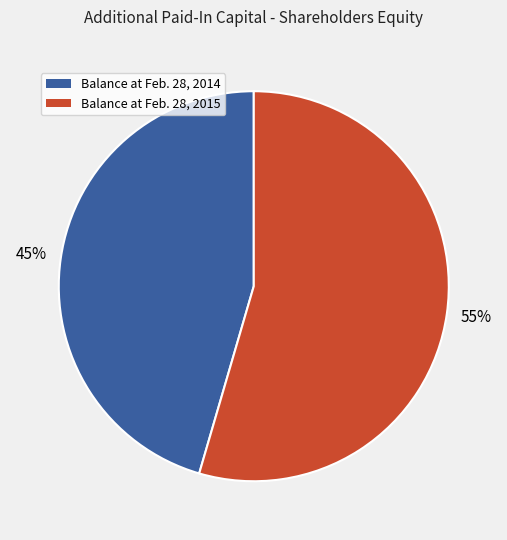

Which category has the smallest portion of the pie?

Balance at Feb. 28, 2014